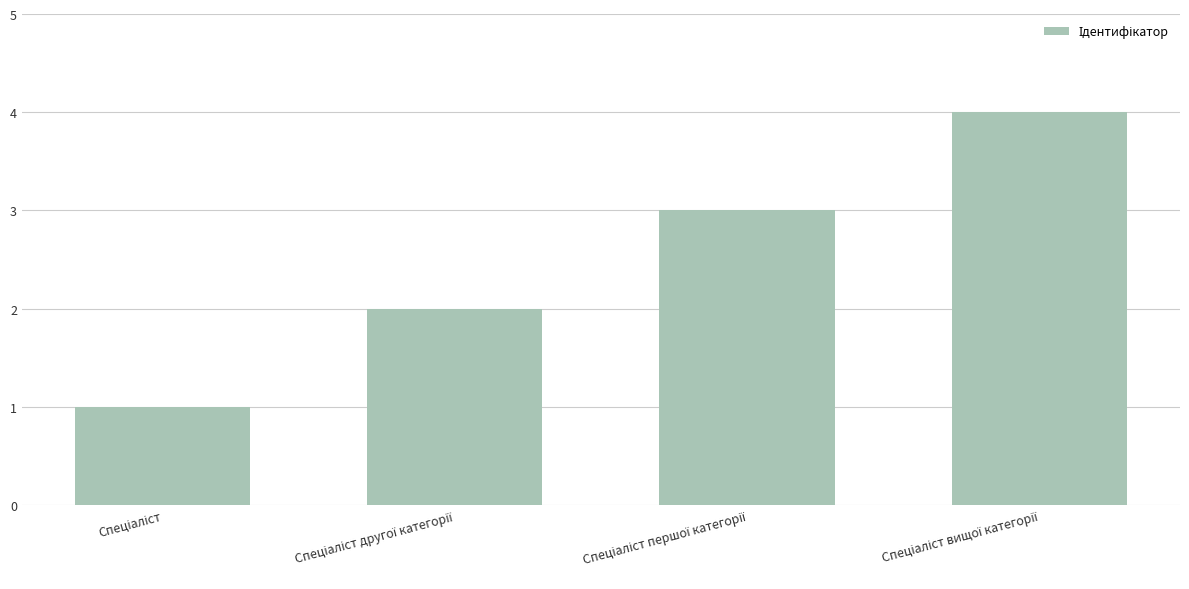

What is the greatest value displayed?

4